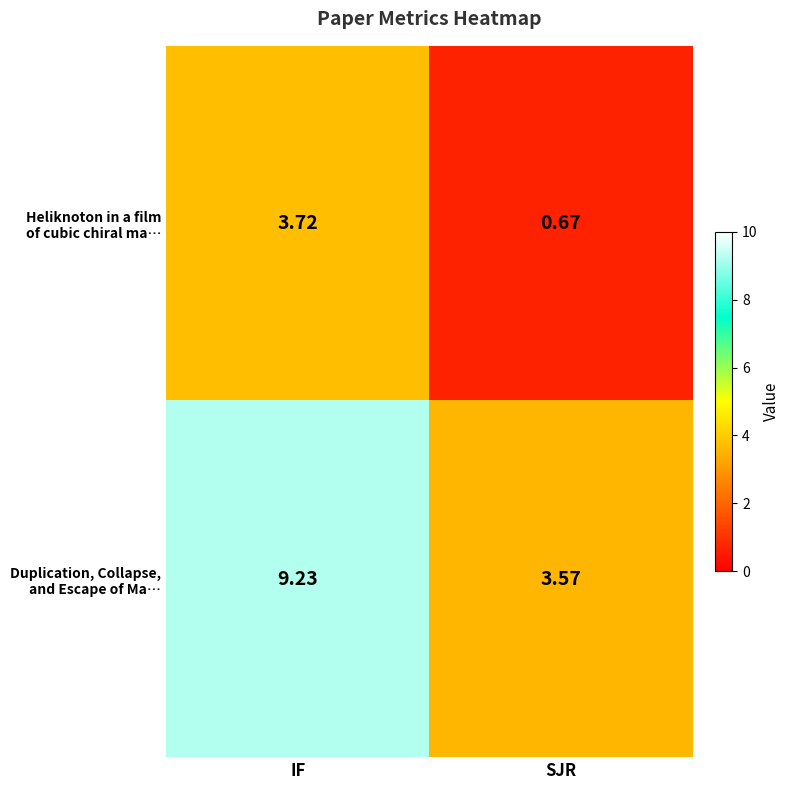

At which category is the sum across all series the highest?

IF